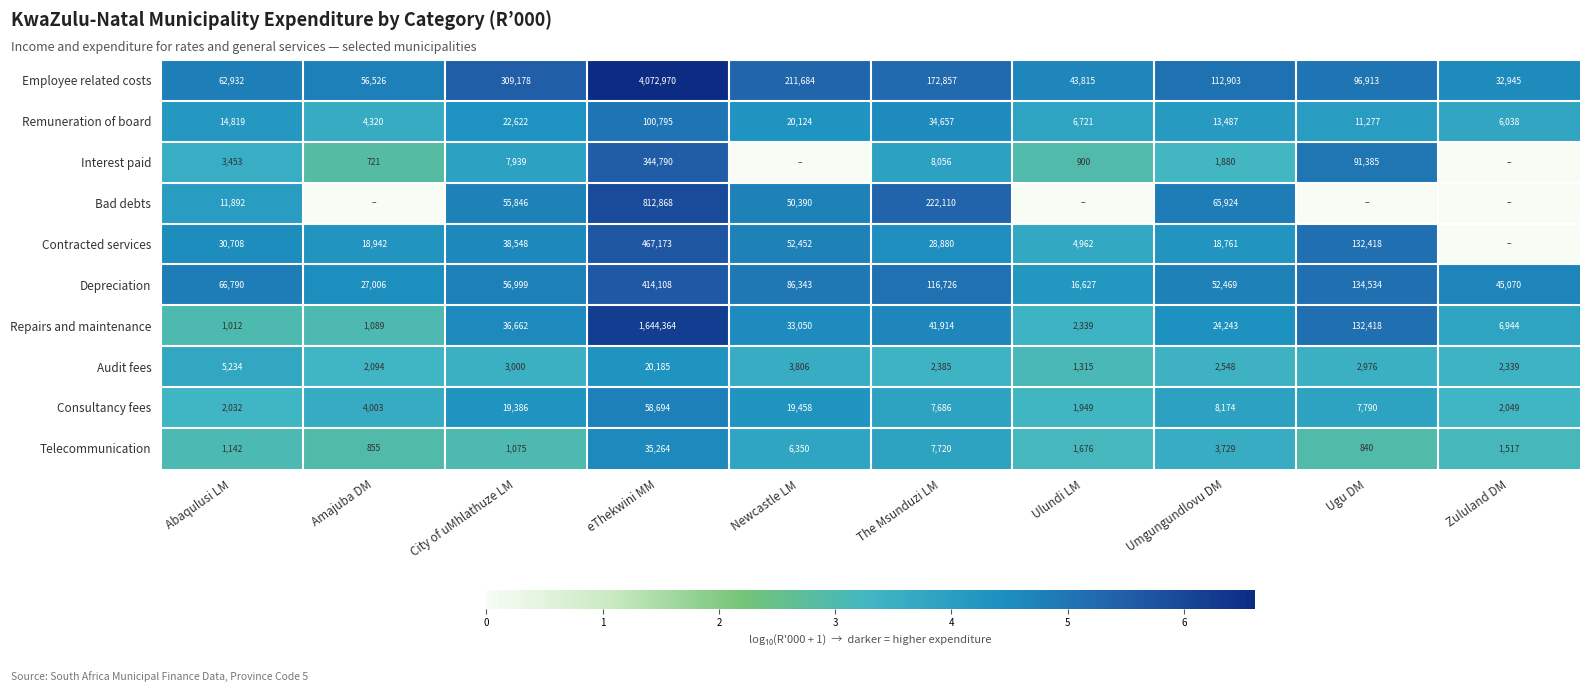

At which label does Employee related costs reach its minimum?

Zululand DM